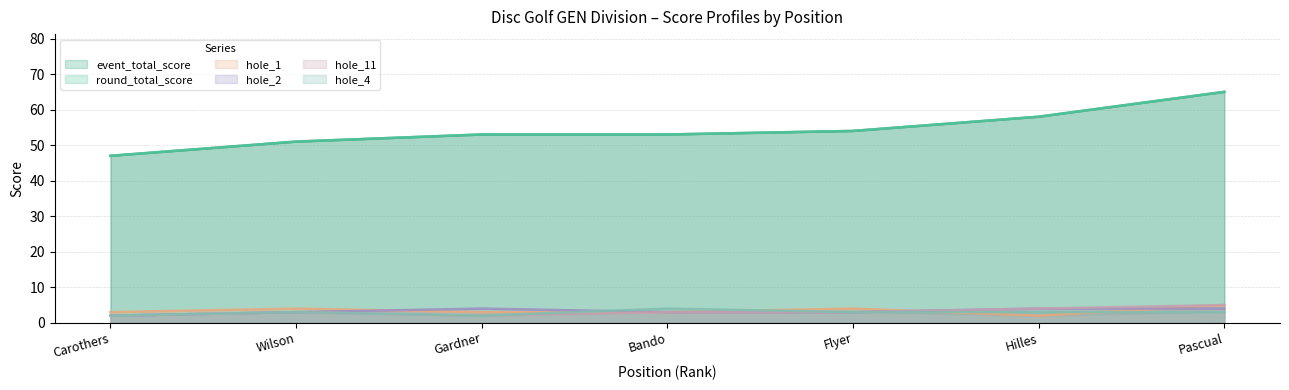

How many lines are shown in the chart?

6